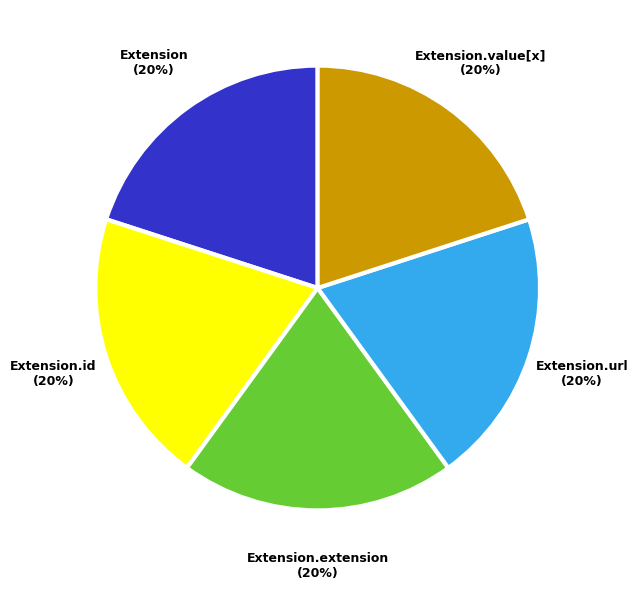

Count the number of slices in the pie.

5